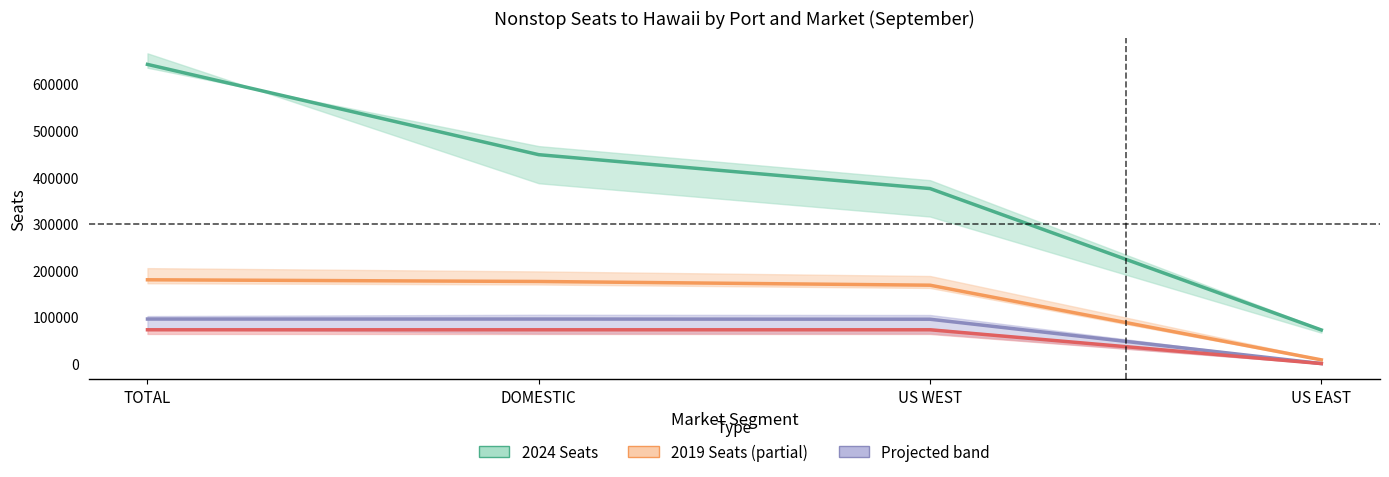

Reading left to right, extract all data points from this chart.

HONOLULU: 642531	448625	375867	72200
KAHULUI: 179965	176311	168319	7992
KONA: 95646	95646	95238	0
LIHUE: 72604	72604	72604	0